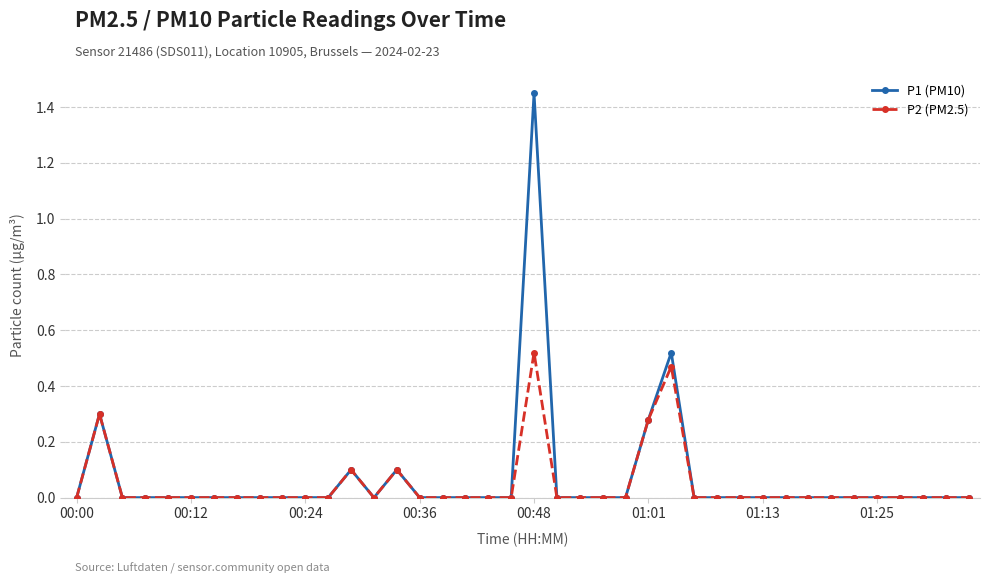

List the series in order of their peak value, highest first.

P1 (PM10), P2 (PM2.5)